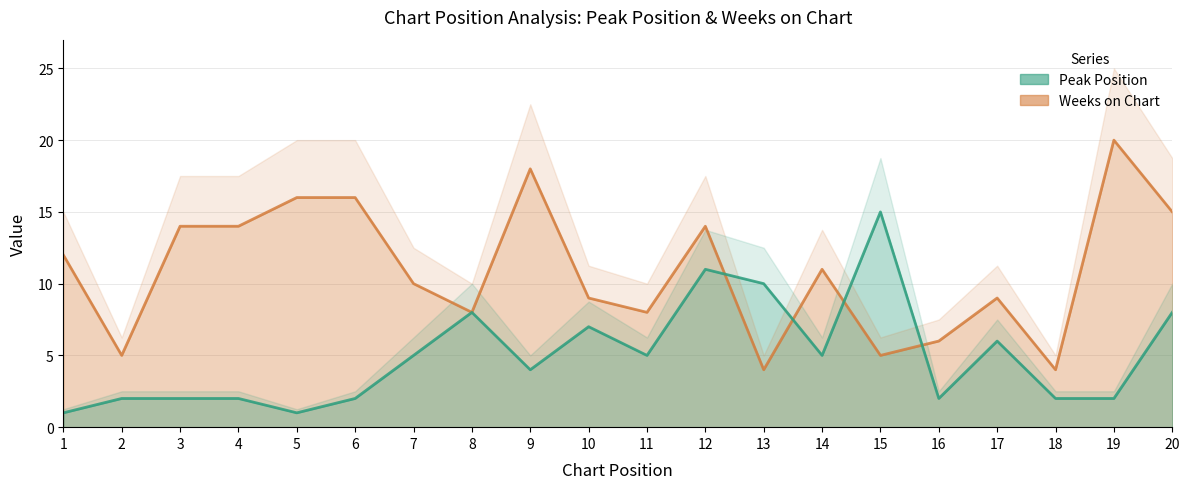

How many data points in Peak Position are less than 5?

10